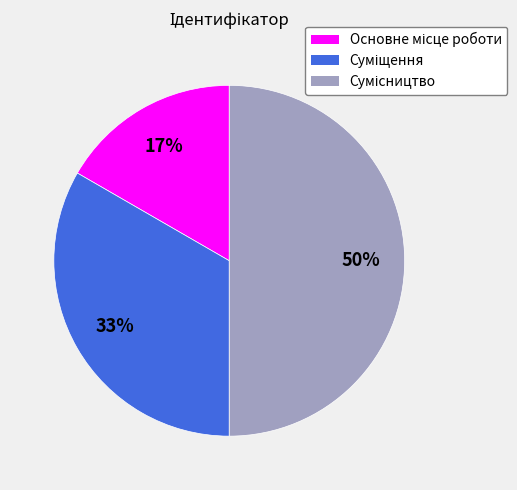

To the nearest percent, what is the average slice percentage?

33%